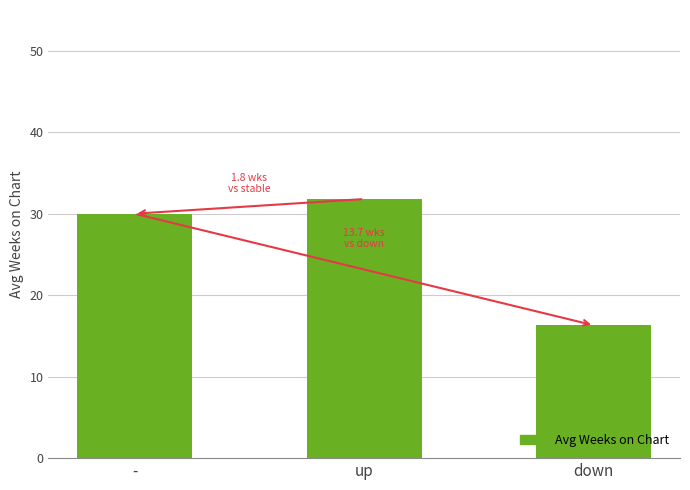

Reading left to right, extract all data points from this chart.

30.0	31.8	16.3